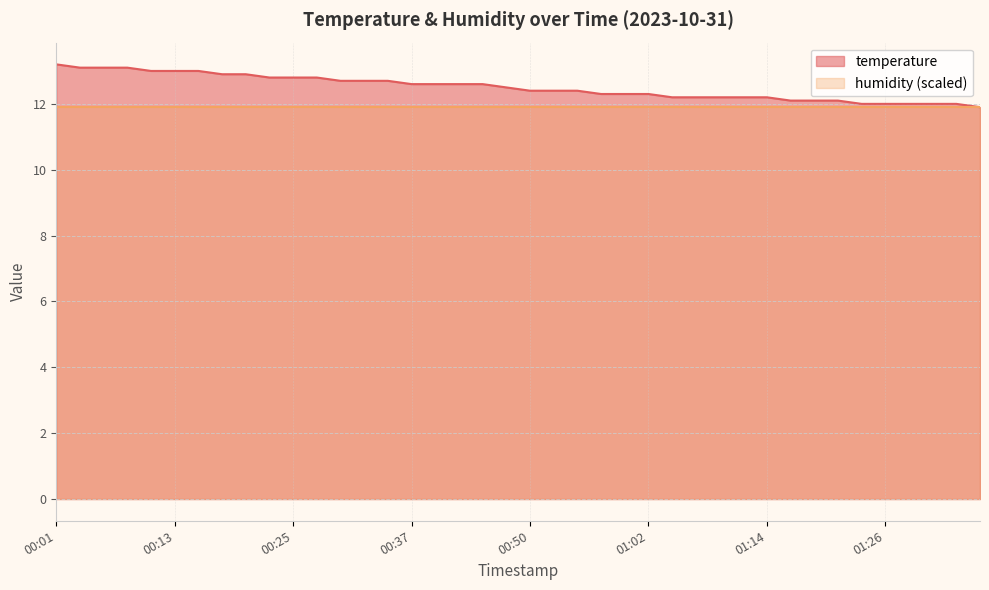

How many values exceed 12?

34